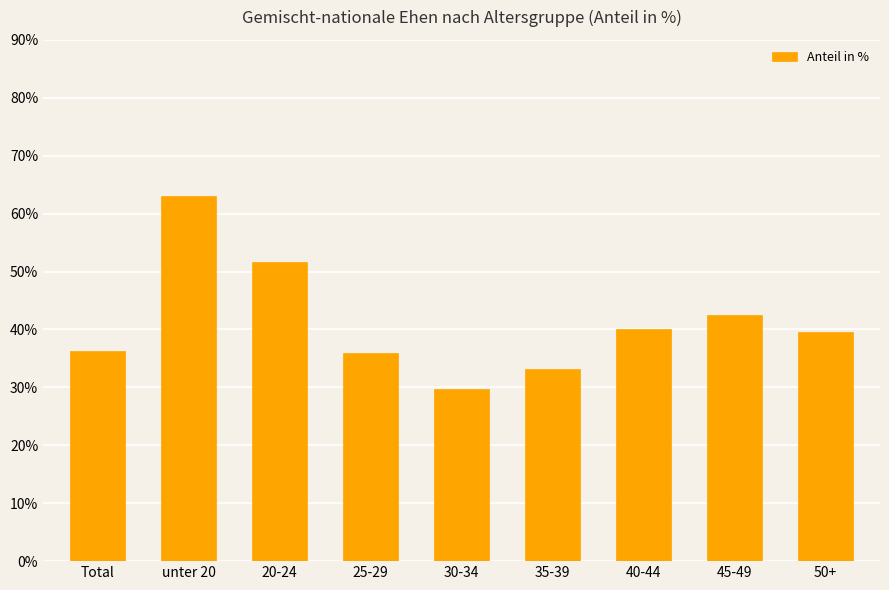

Reading left to right, what are all the values shown in this chart?

Total=36.3	unter 20=63.1	20-24=51.6	25-29=35.9	30-34=29.8	35-39=33.3	40-44=40.0	45-49=42.5	50+=39.5